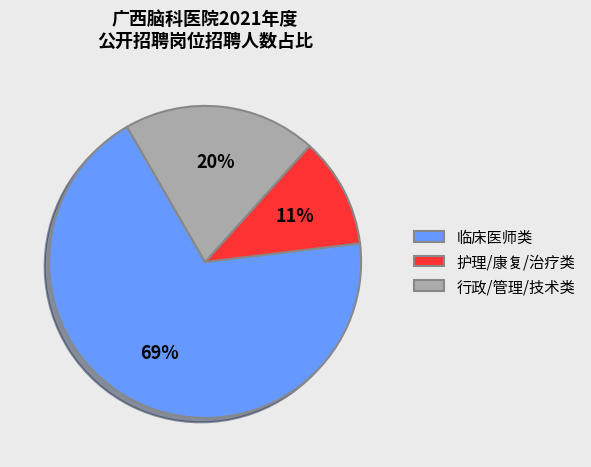

What is the largest slice in the pie chart?

临床医师类